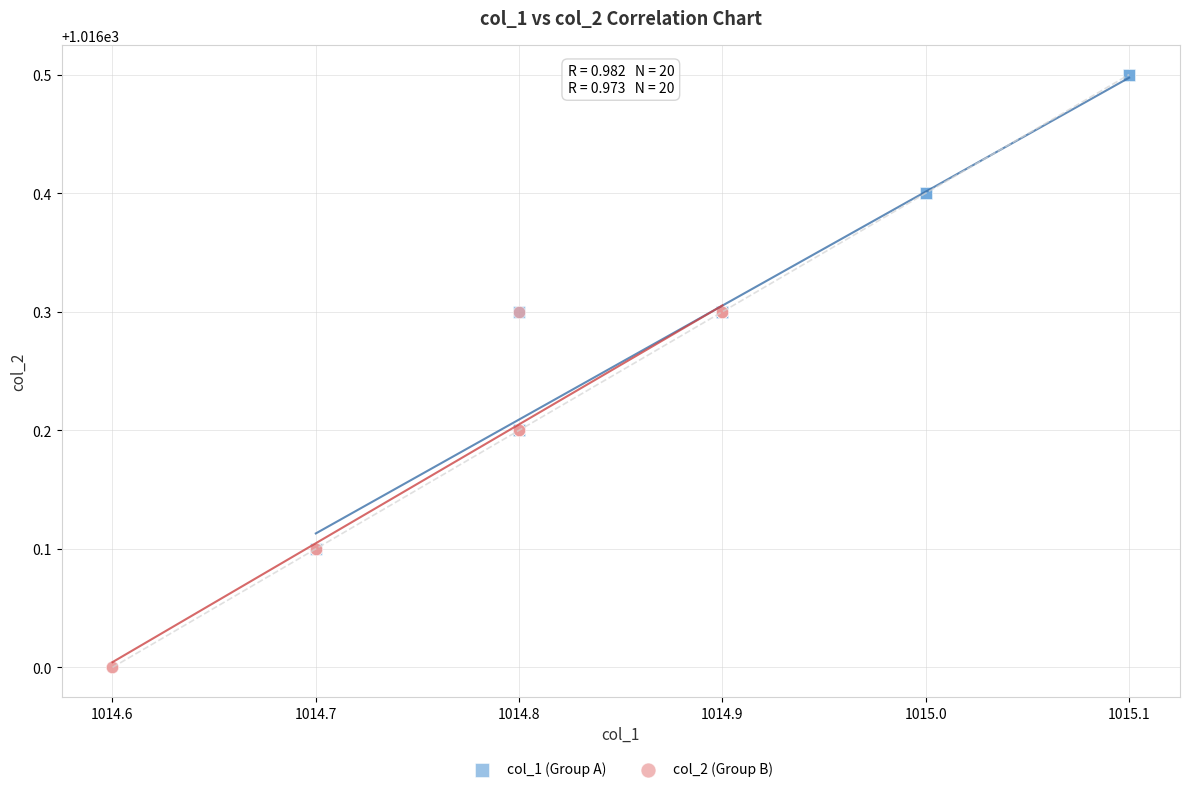

What are all the series names shown in the legend?

col_1 (Group A), col_2 (Group B)